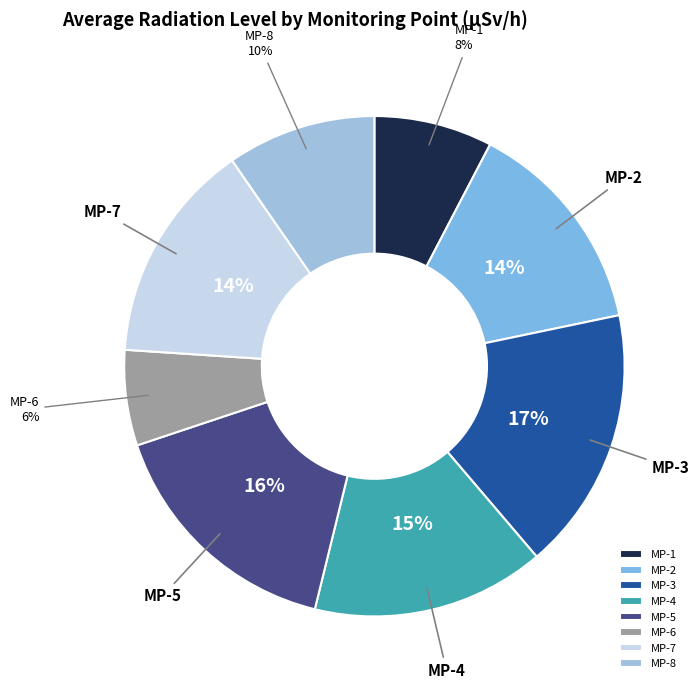

To the nearest percent, what is the difference between the largest and smallest slice percentages?

11%